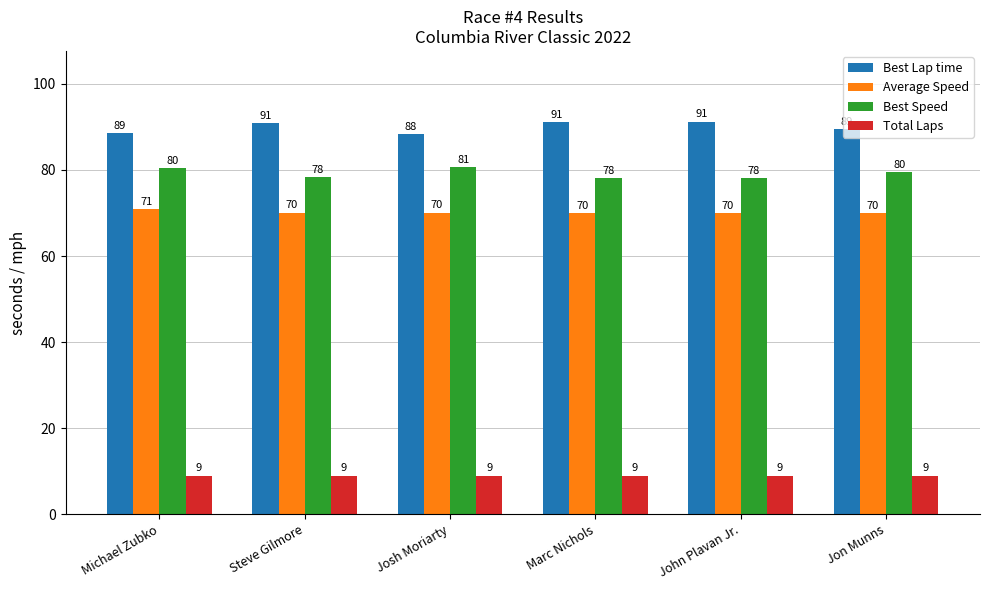

What is the maximum value for Best Lap time?

91.2